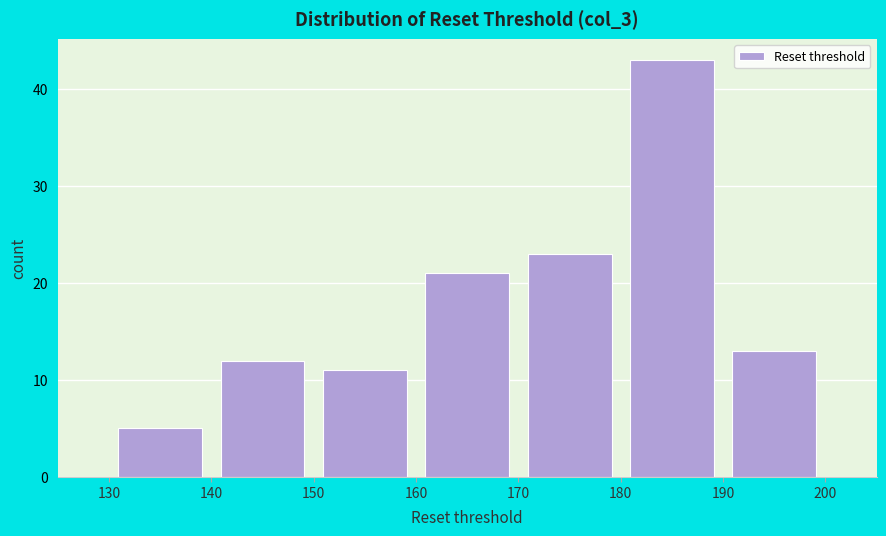

Reading left to right, transcribe this chart: for each bar, give the range it covers on the x-axis and its height. The values are not printed on the chart, so give them approximately, as read against the axis.

130 to 140: 5
140 to 150: 12
150 to 160: 11
160 to 170: 21
170 to 180: 23
180 to 190: 43
190 to 200: 13